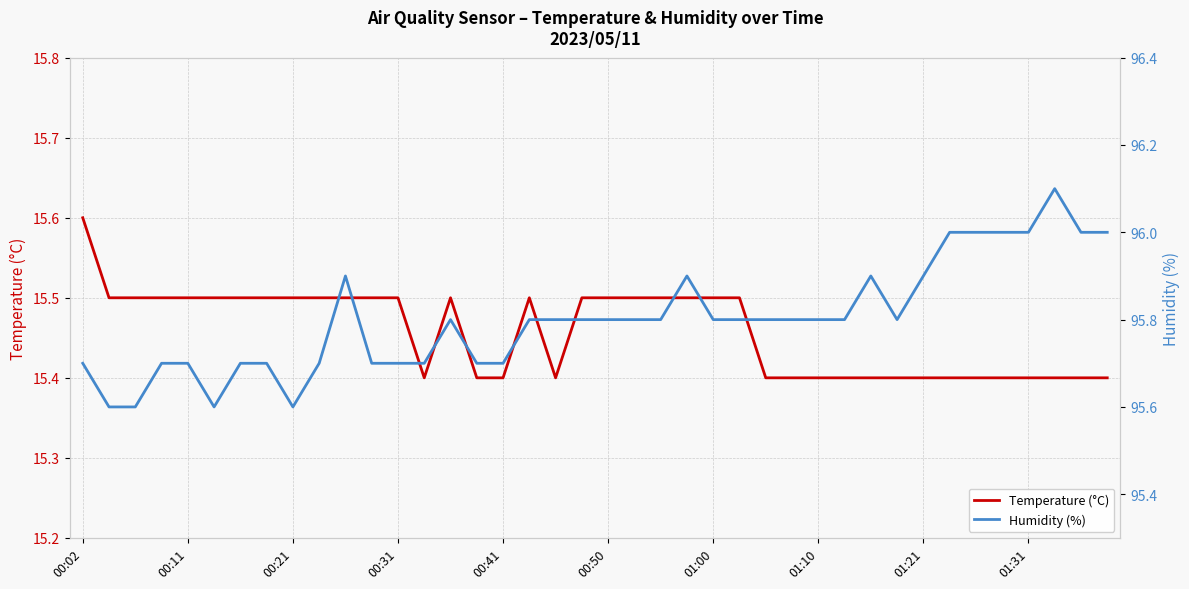

Which category has the highest value in the Humidity (%) series?

37